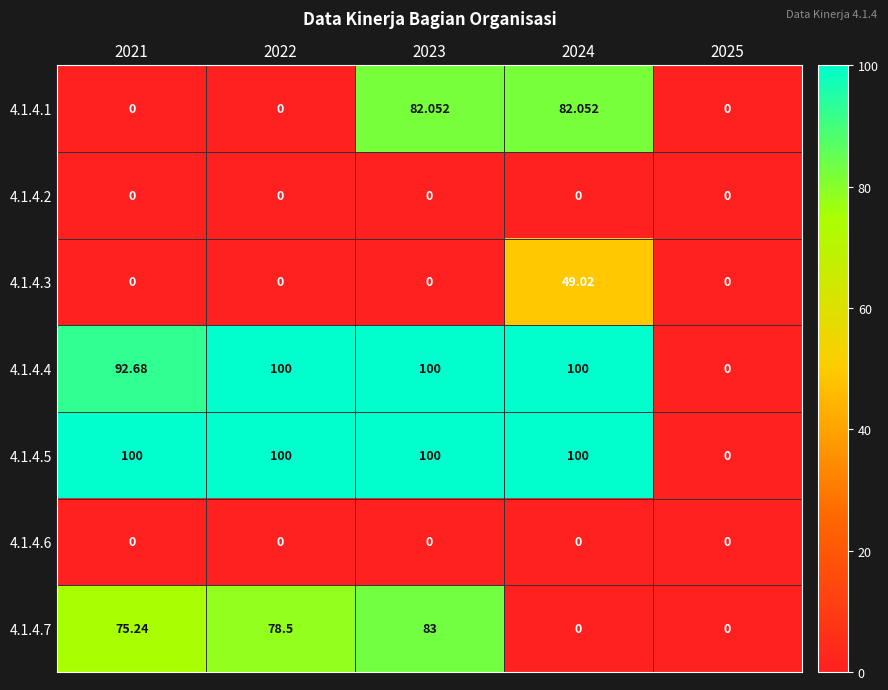

Which series has the largest total across all categories?

4.1.4.5